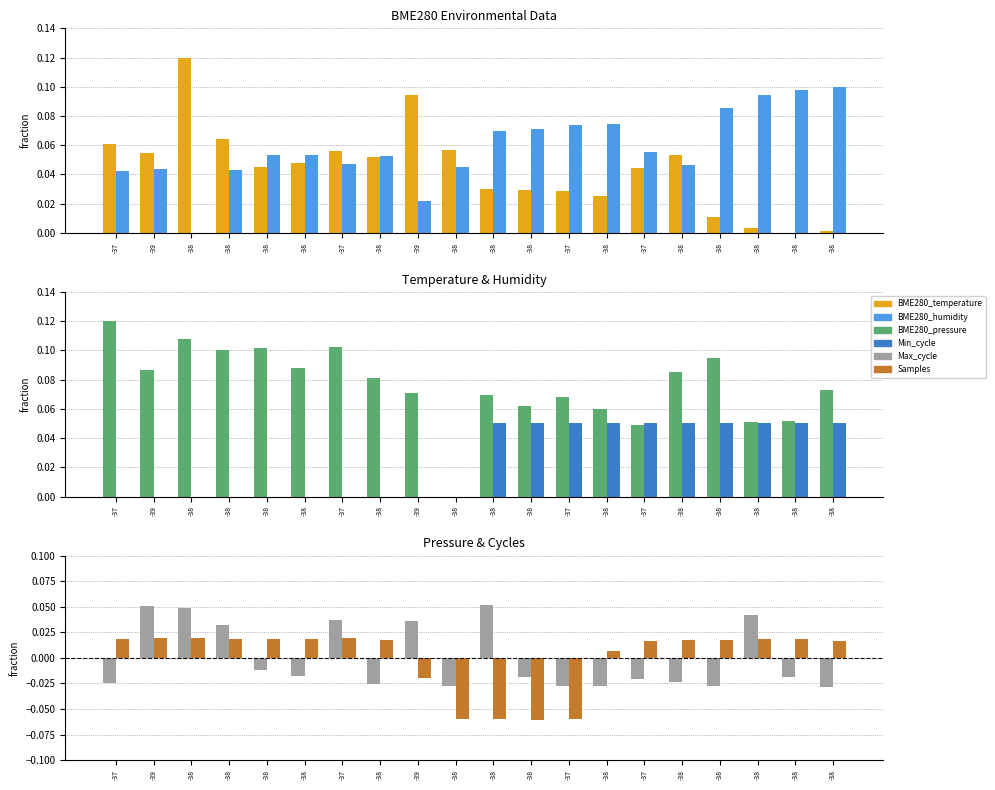

Count the Max_cycle values in the range 0 to 1.

7